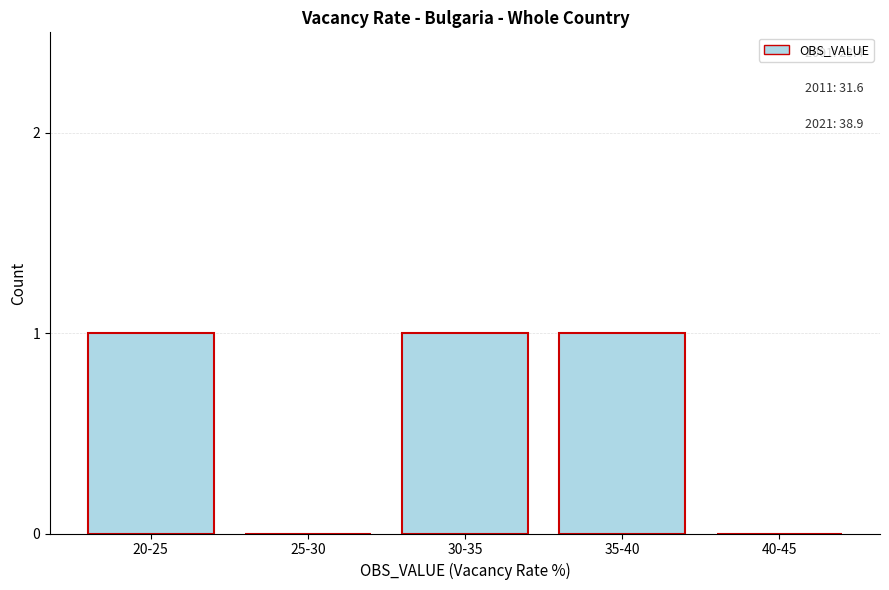

Reading left to right, extract all data points from this chart.

20-25=1	25-30=0	30-35=1	35-40=1	40-45=0